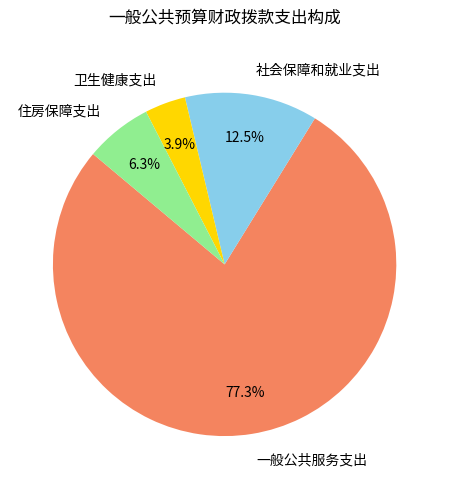

To the nearest percent, what is the average slice percentage?

25%